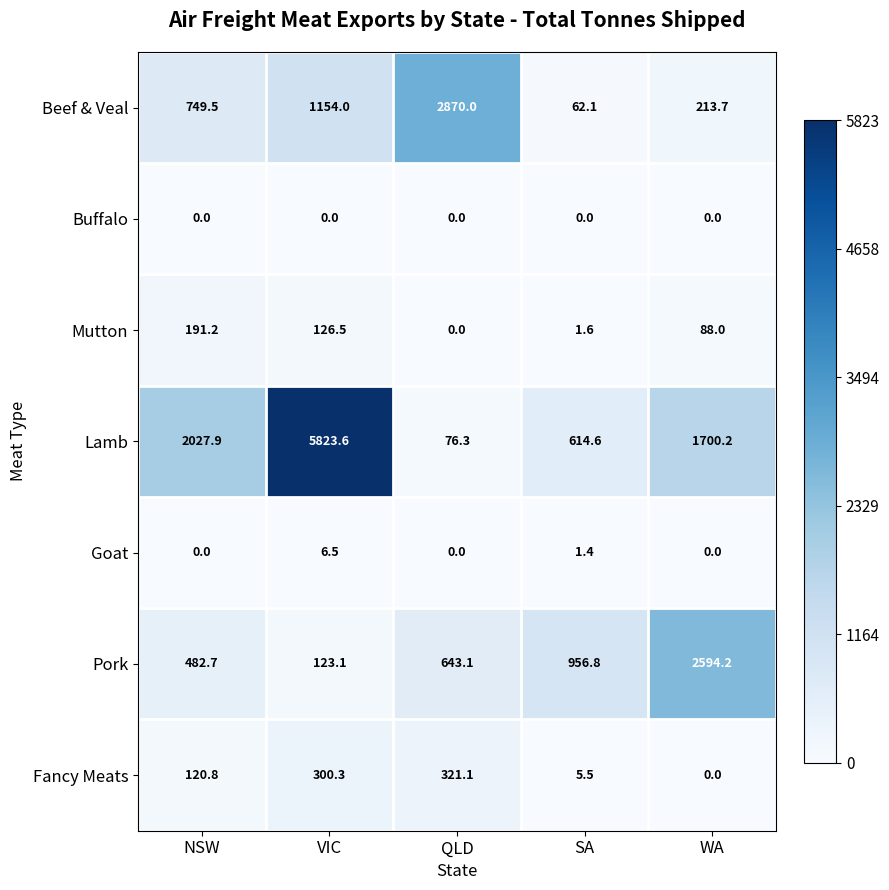

What is the total value across all series at VIC?

7534.0